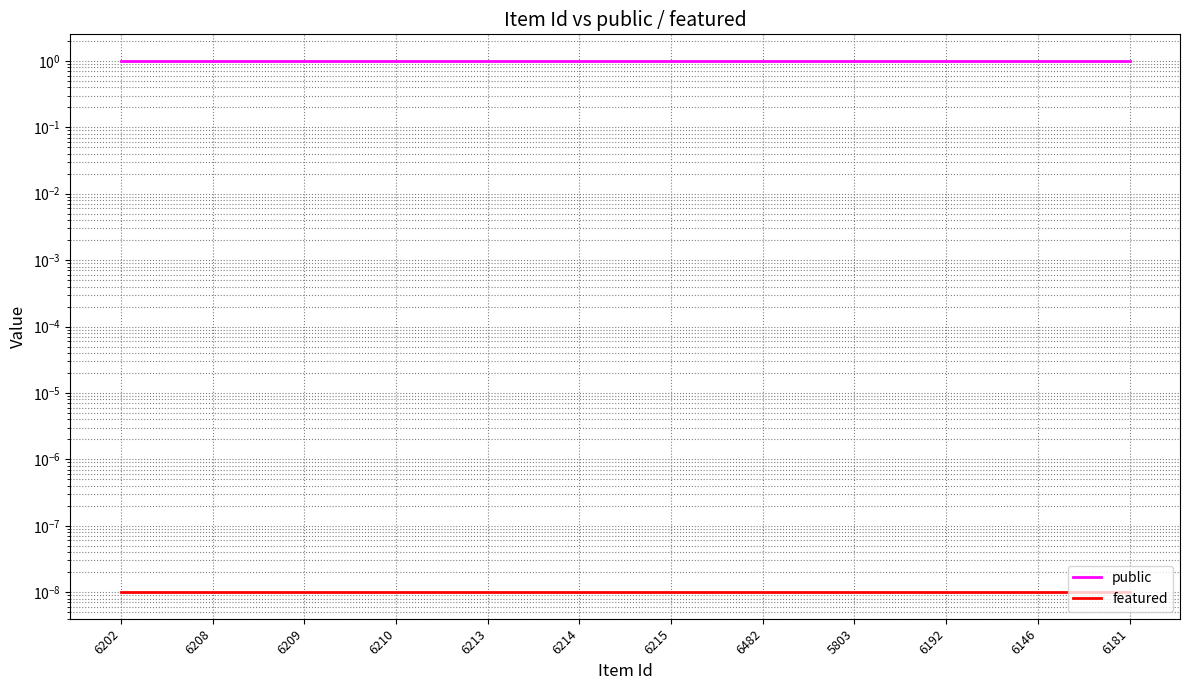

Reading right to left, list all the values displayed in this chart.

public: 6181=1.0	6146=1.0	6192=1.0	5803=1.0	6482=1.0	6215=1.0	6214=1.0	6213=1.0	6210=1.0	6209=1.0	6208=1.0	6202=1.0
featured: 6181=0.0	6146=0.0	6192=0.0	5803=0.0	6482=0.0	6215=0.0	6214=0.0	6213=0.0	6210=0.0	6209=0.0	6208=0.0	6202=0.0